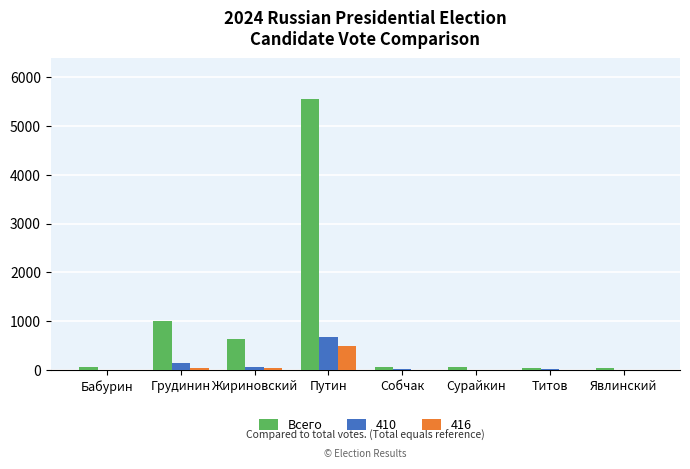

Which label corresponds to the largest value in the chart?

Путин